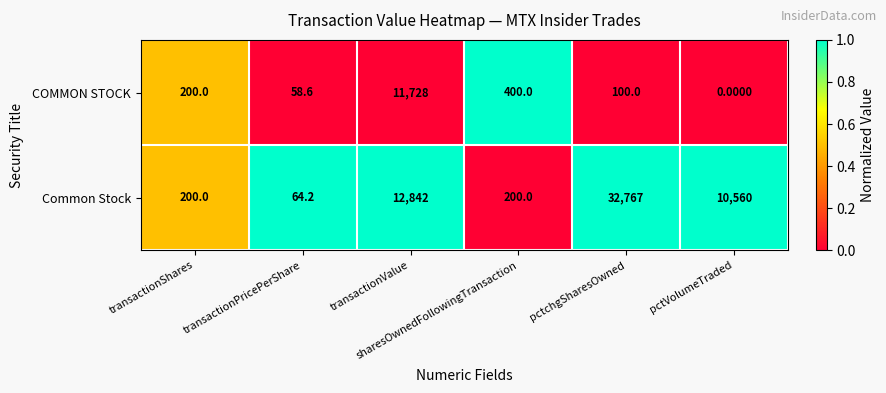

Rank the series by their maximum value, from highest to lowest.

Common Stock, COMMON STOCK